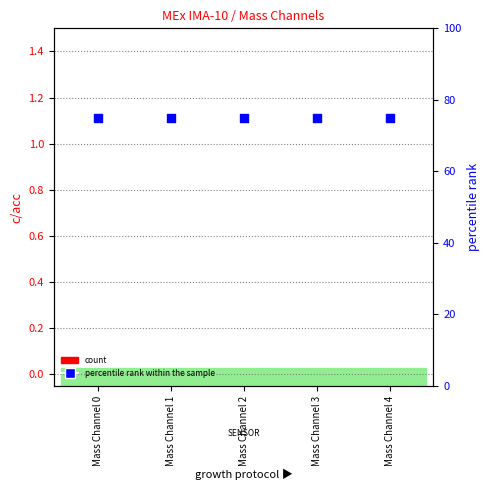

Which series has the largest Y range (max minus min)?

count